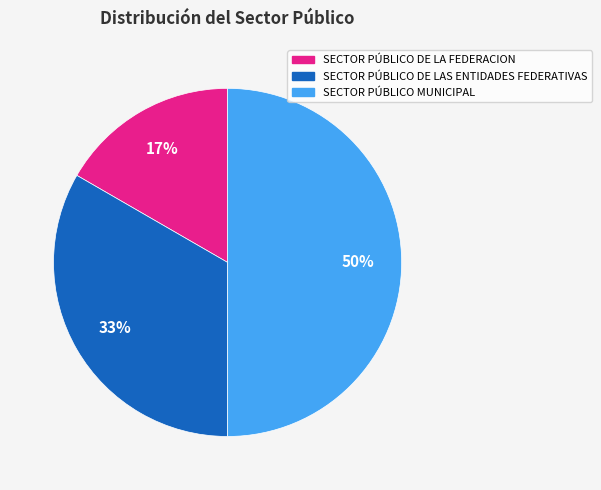

Rank the categories by value from highest to lowest.

SECTOR PÚBLICO MUNICIPAL, SECTOR PÚBLICO DE LAS ENTIDADES FEDERATIVAS, SECTOR PÚBLICO DE LA FEDERACION